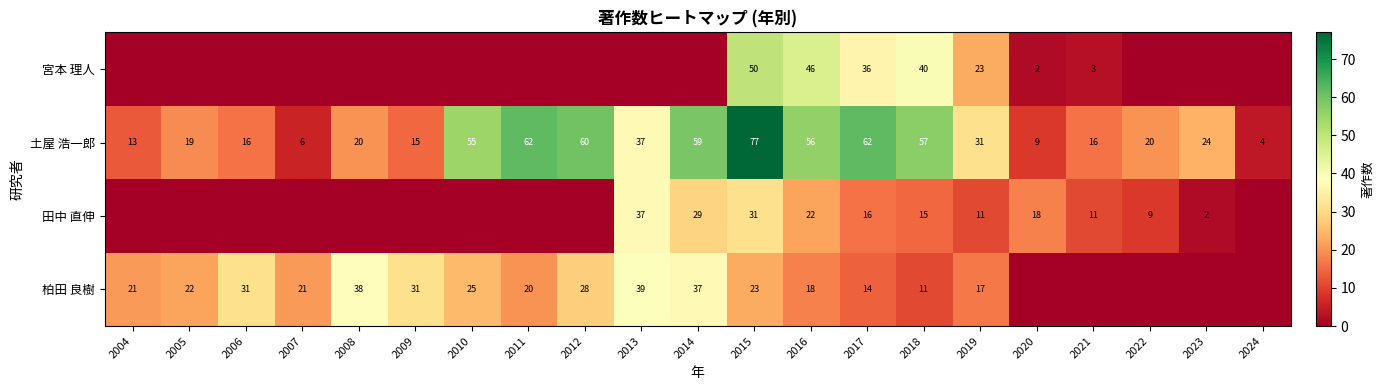

Read the 土屋 浩一郎 value at 2021.

16